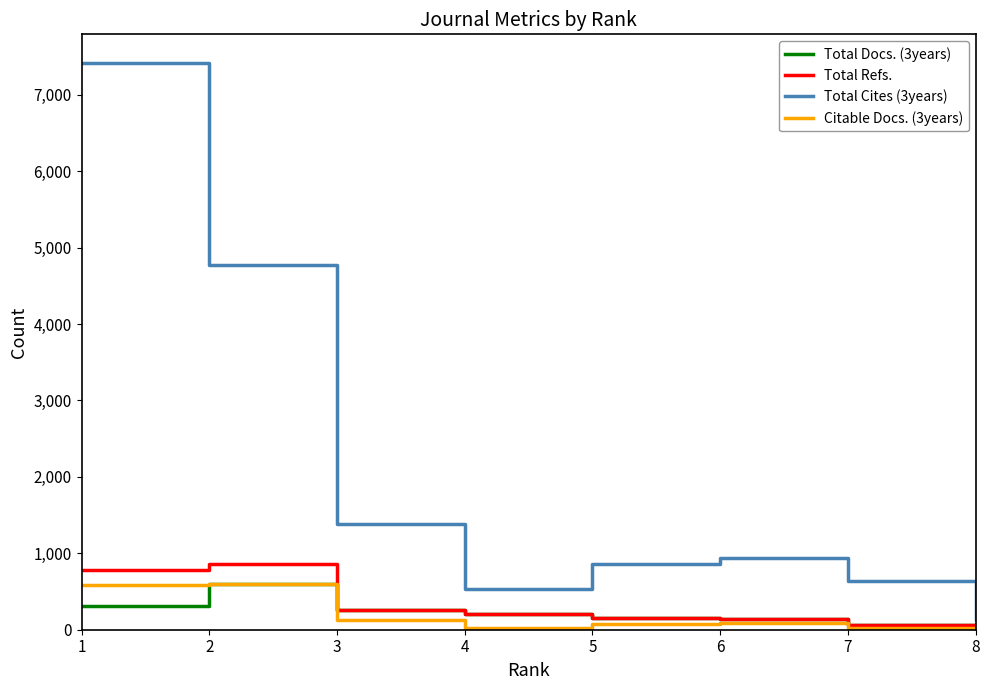

What is the sum of all Total Refs. values?

2515